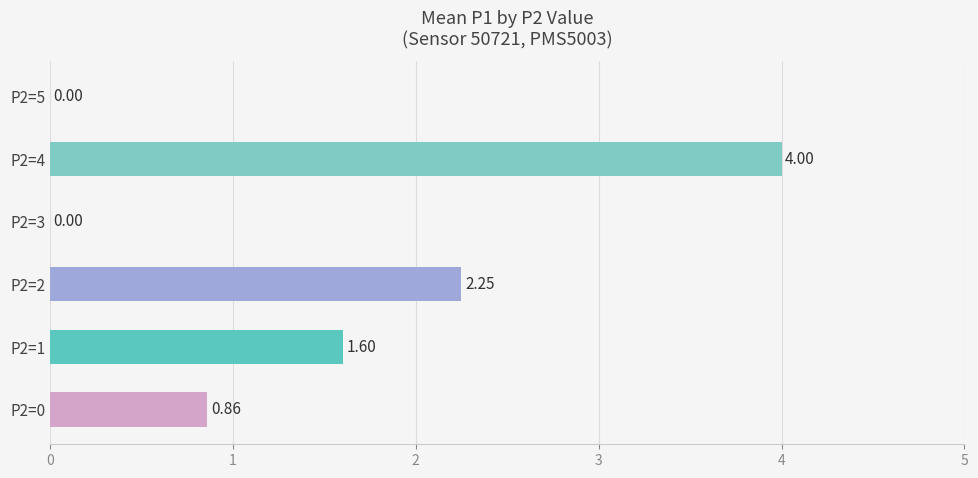

Approximately how many times larger is the value at P2=2 compared to P2=1?

1.4